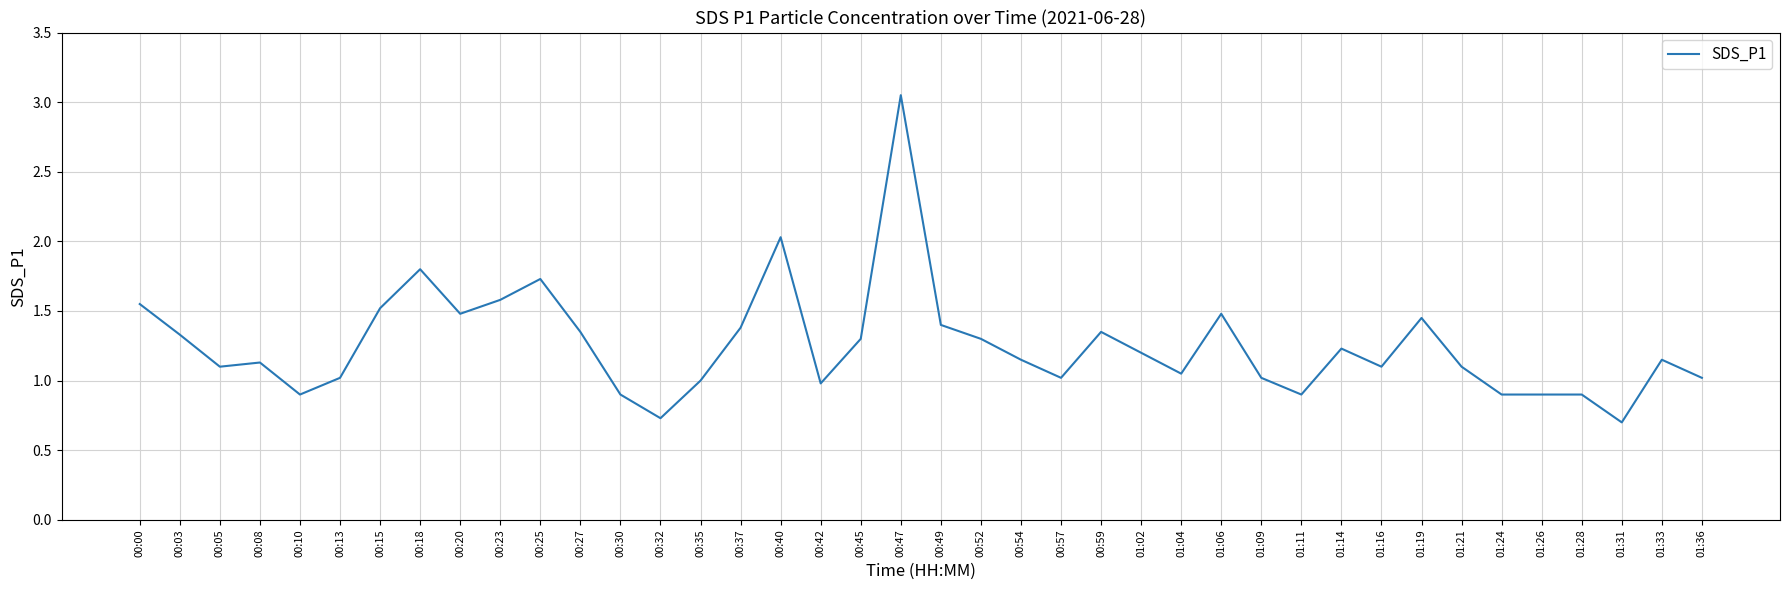

True or false: the data has more than 0 interior local peaks.

True